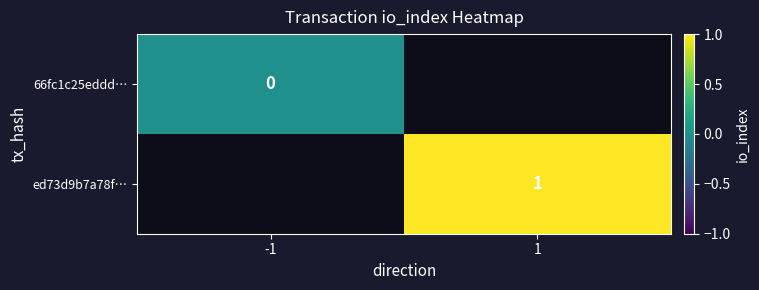

Is the value of 66fc1c25eddd… at -1 greater than the value of ed73d9b7a78f… at 1?

No